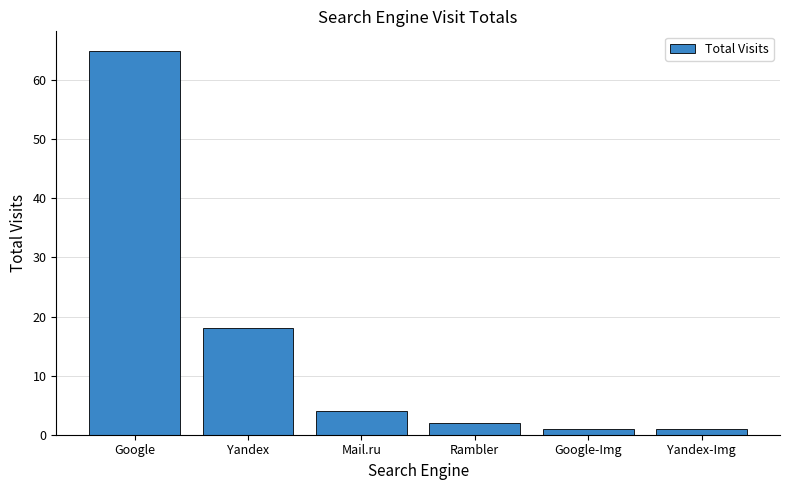

What is the greatest value displayed?

65